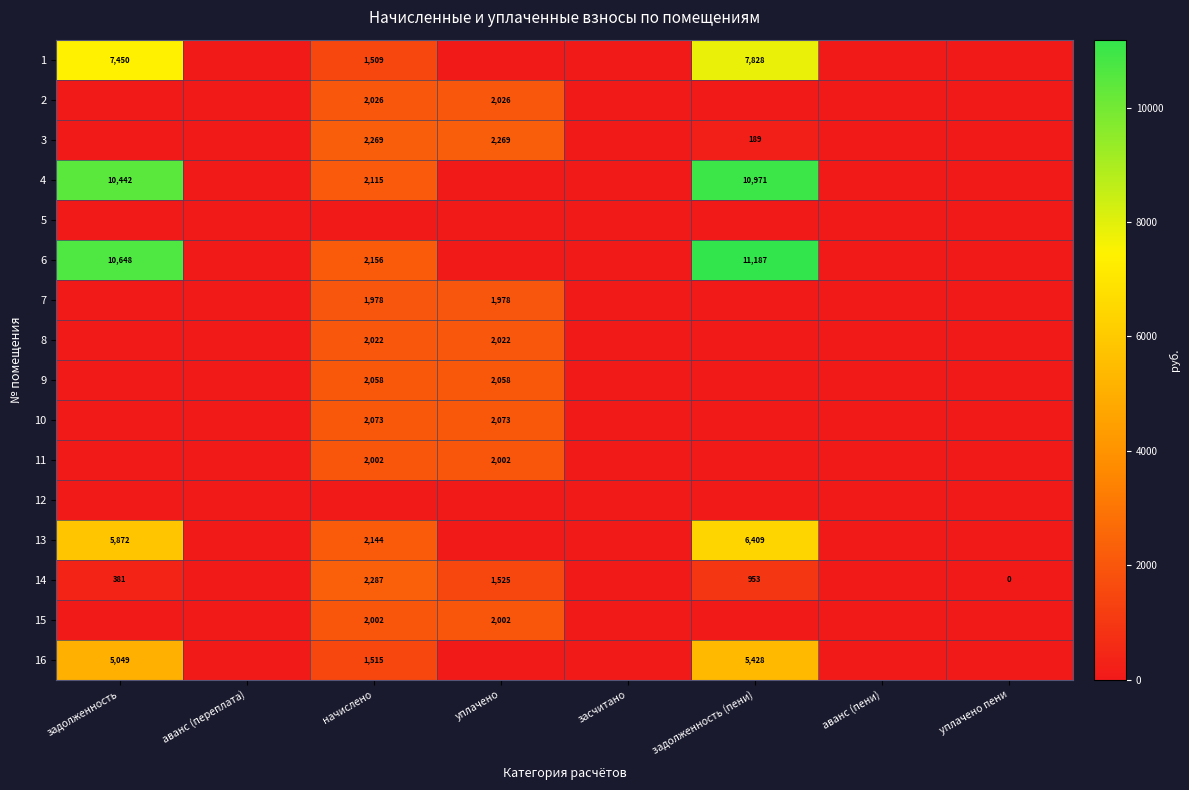

Is the value of 14 at начислено greater than the value of 16 at начислено?

Yes